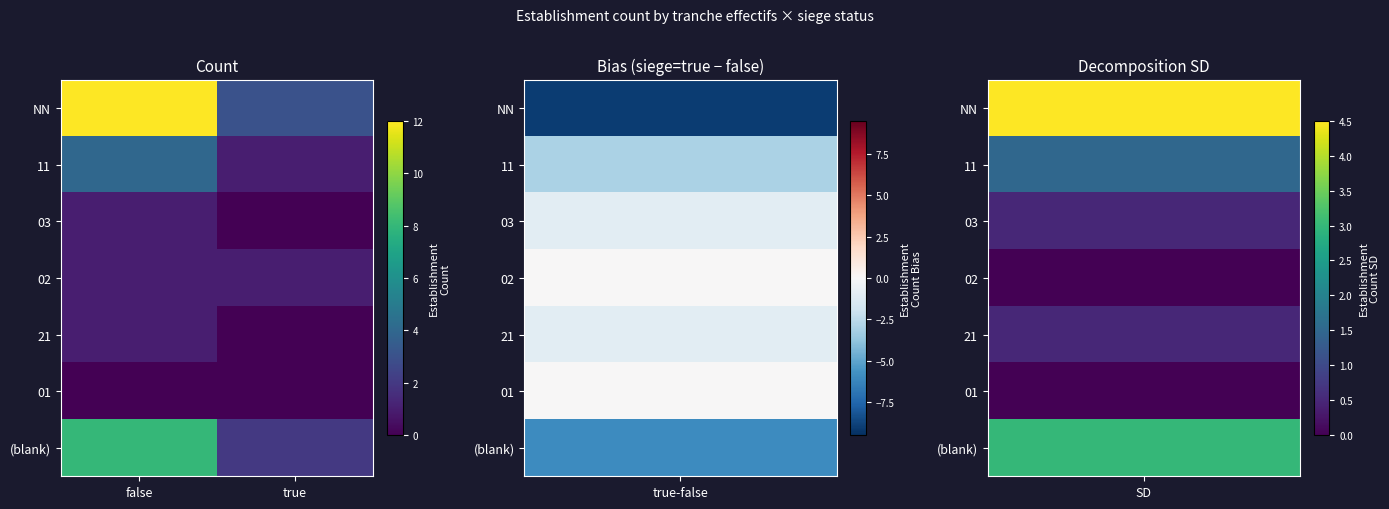

The value of (blank) at true is 2. True or false?

True